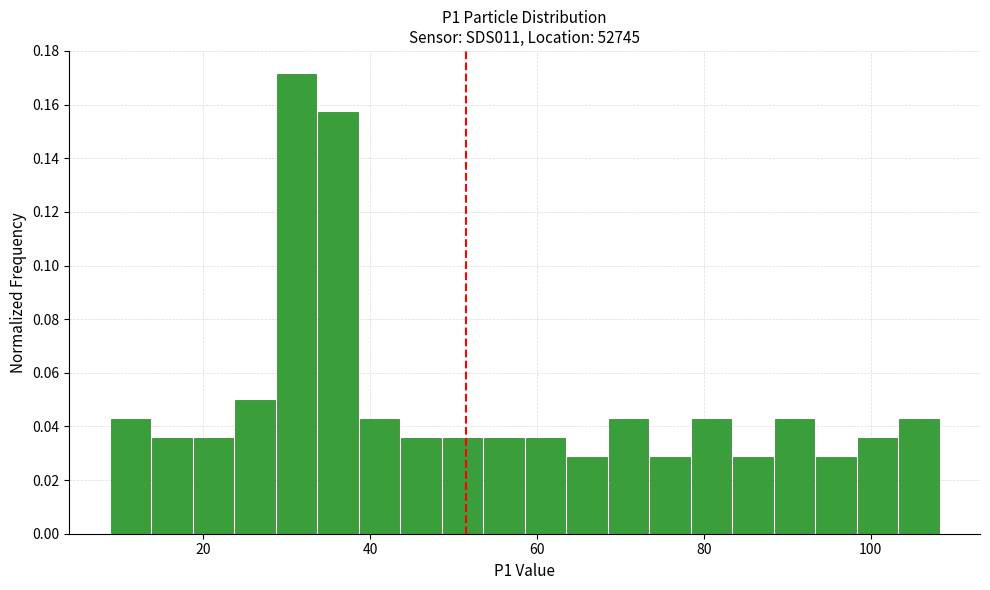

Read against the x-axis, roughly where is the centre of the tallest bar?

32